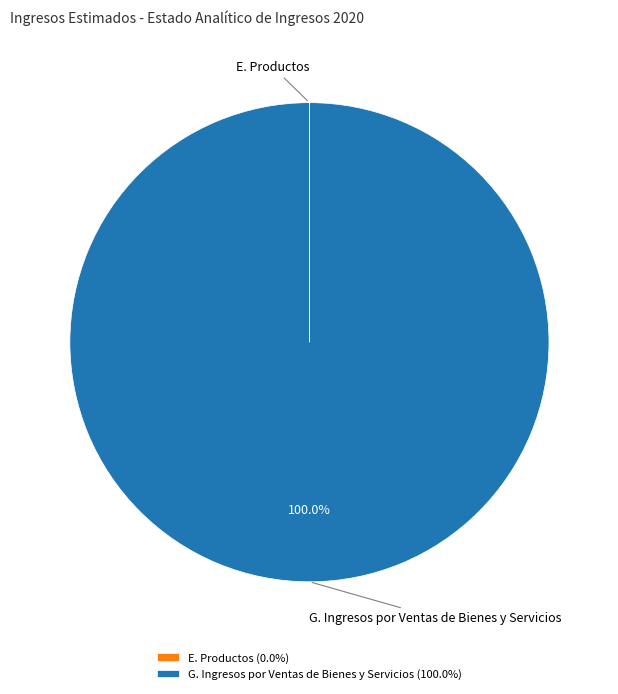

How many slices are in this pie chart?

2